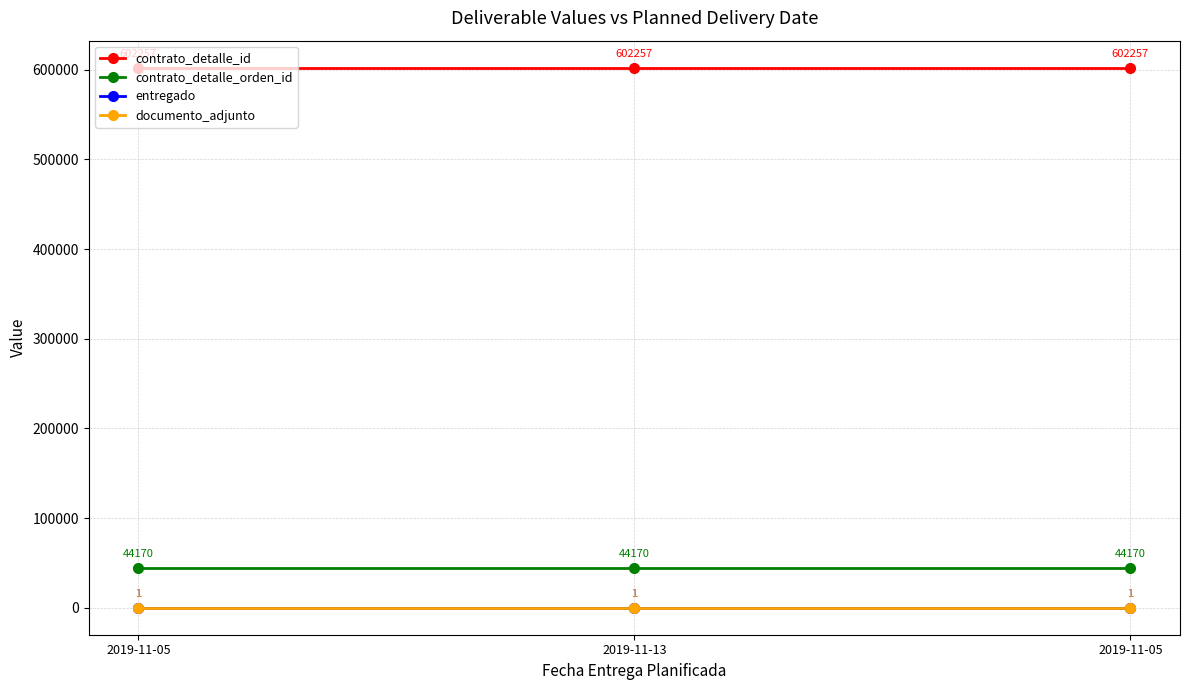

Rank the series at 2019-11-05 from lowest to highest value.

entregado, documento_adjunto, contrato_detalle_orden_id, contrato_detalle_id